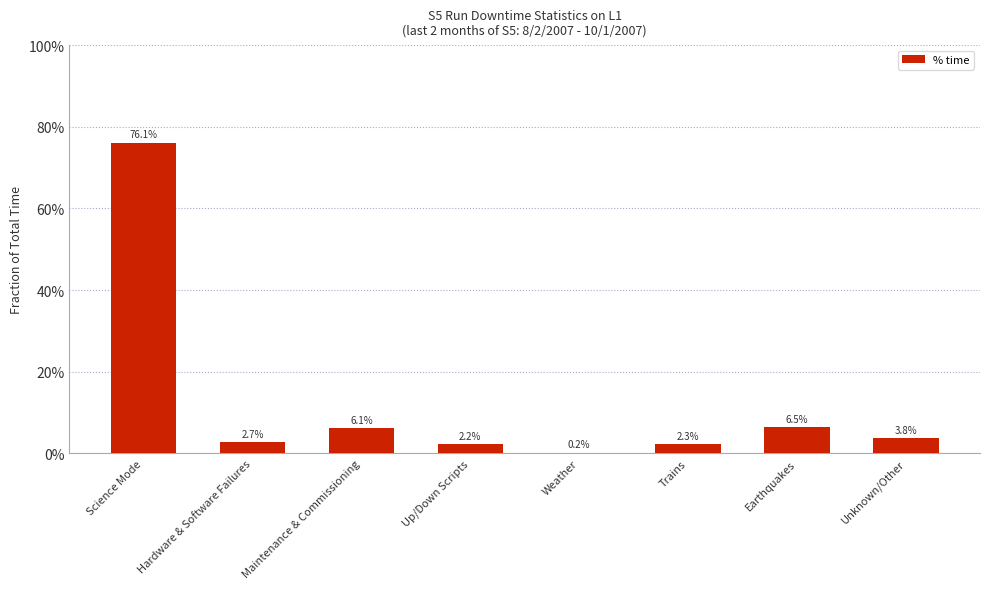

What is the value of the 3rd bar from the left?

0.1